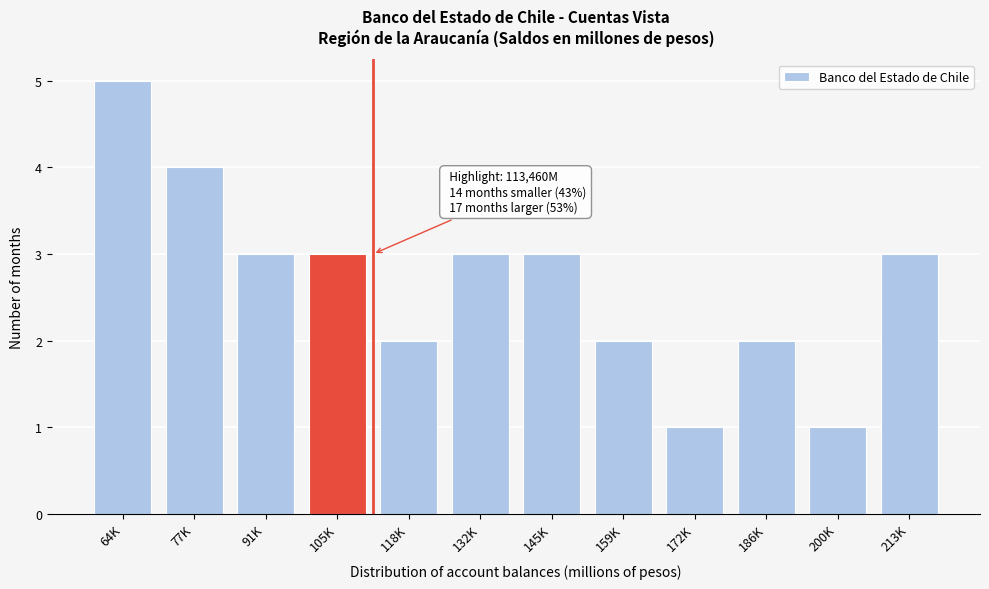

Reading left to right, transcribe all the data shown in this chart.

64K=5	77K=4	91K=3	105K=3	118K=2	132K=3	145K=3	159K=2	172K=1	186K=2	200K=1	213K=3